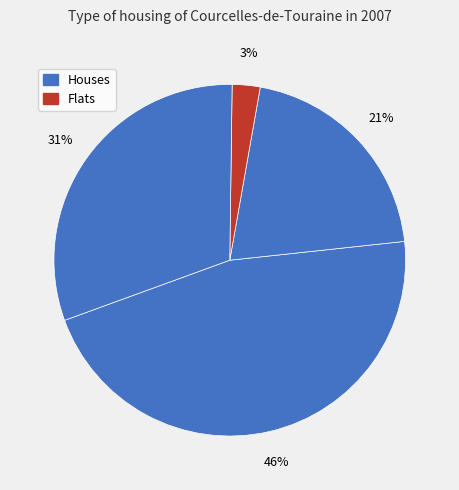

Count the number of slices in the pie.

4